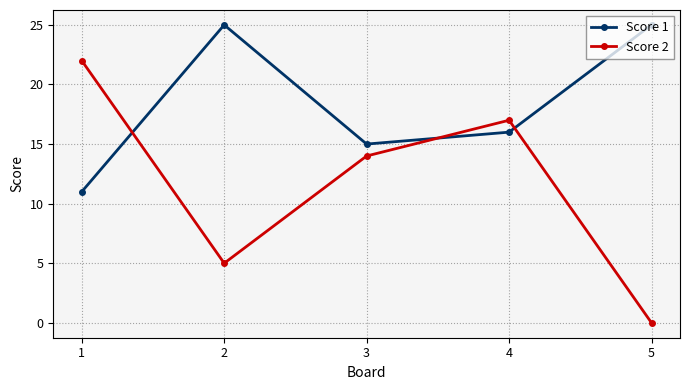

Where do Score 2 and Score 1 first cross each other?

1 and 2